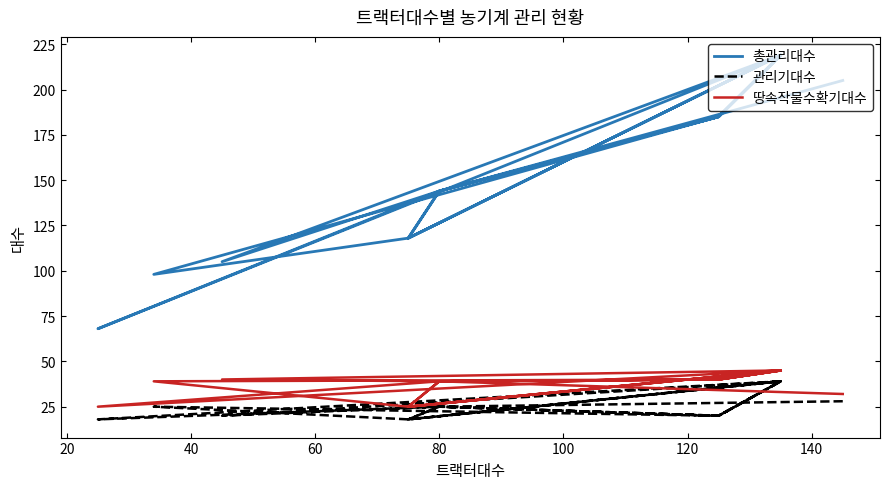

Reading right to left, transcribe all the data shown in this chart.

총관리대수: 219	185	144	118	219	105	144	118	219	185	98	118	219	185	144	68	219	185	144	205
관리기대수: 39	20	25	18	39	20	25	18	39	20	25	18	39	20	25	18	39	20	25	28
땅속작물수확기대수: 45	40	39	25	45	40	39	25	45	40	39	25	45	40	39	25	45	40	39	32